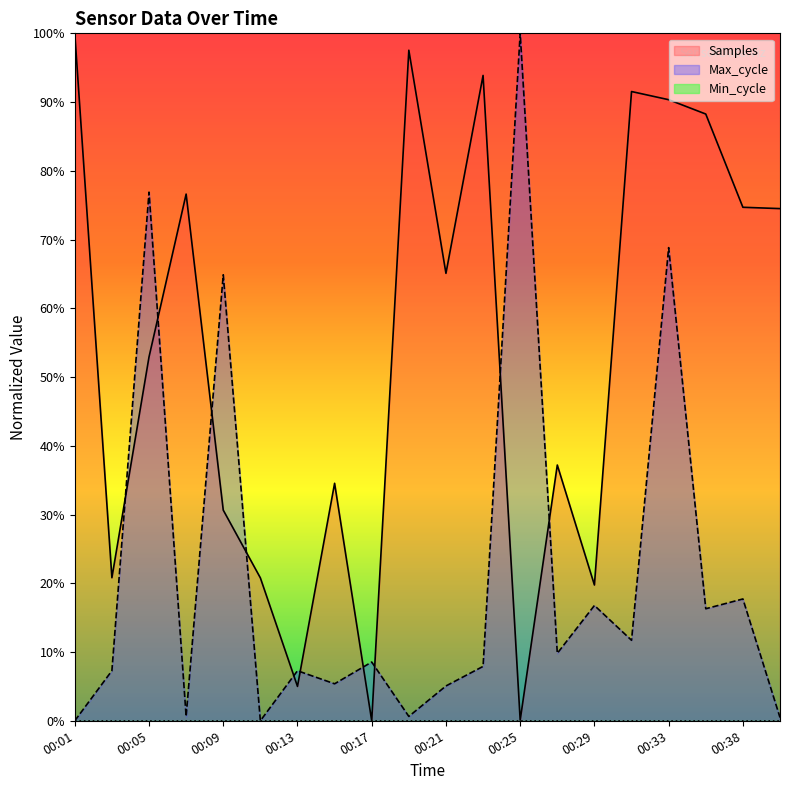

How many values in Samples are above zero?

19